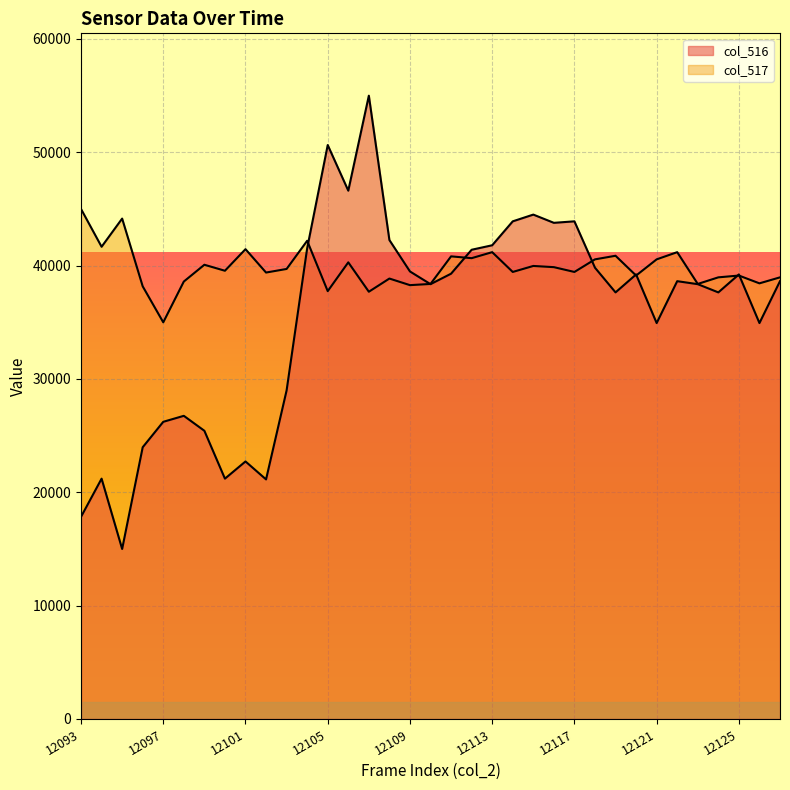

Reading left to right, list all the values displayed in this chart.

col_516: 17838.3	21204.6	15000.0	23976.9	26221.1	26749.2	25429.0	21204.6	22722.8	21138.6	28993.4	41534.7	50643.6	46617.2	55000.0	42260.7	39488.4	38366.3	39290.4	41402.6	41798.7	43910.9	44505.0	43778.9	43910.9	39818.5	37640.3	39224.4	34934.0	38630.4	38366.3	37640.3	39224.4	34934.0	38630.4
col_517: 45000.0	41666.7	44153.4	38174.6	35000.0	38597.9	40079.4	39550.3	41455.0	39391.5	39709.0	42195.8	37751.3	40291.0	37698.4	38862.4	38280.4	38386.2	40820.1	40661.4	41190.5	39444.4	39973.5	39867.7	39444.4	40555.6	40873.0	39127.0	40555.6	41190.5	38386.2	38968.3	39127.0	38439.2	38968.3